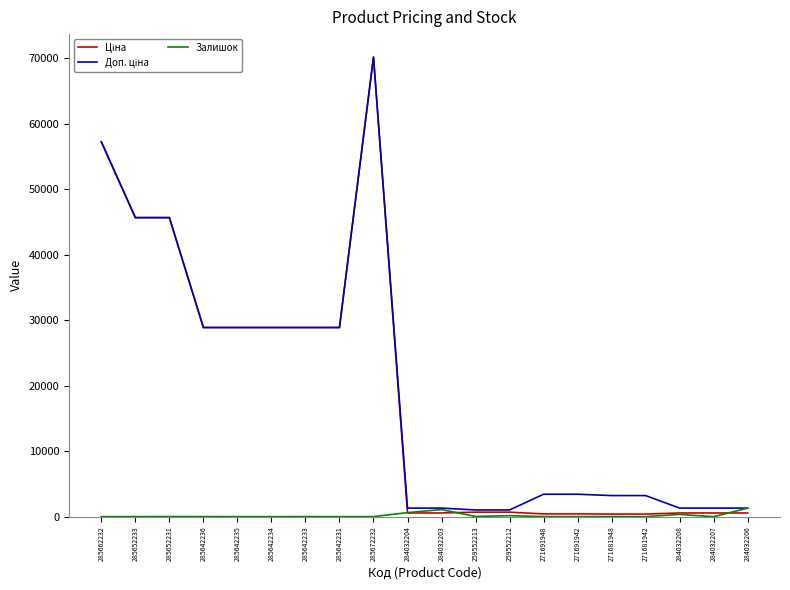

Which label corresponds to the largest value in the chart?

285672232